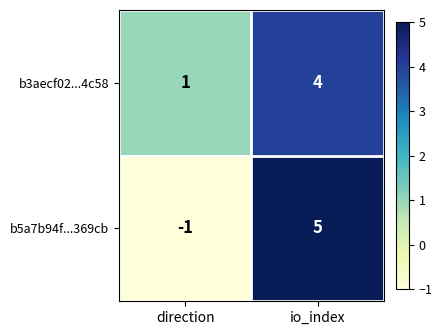

Is it true that b3aecf02...4c58 equals 7 at io_index?

False